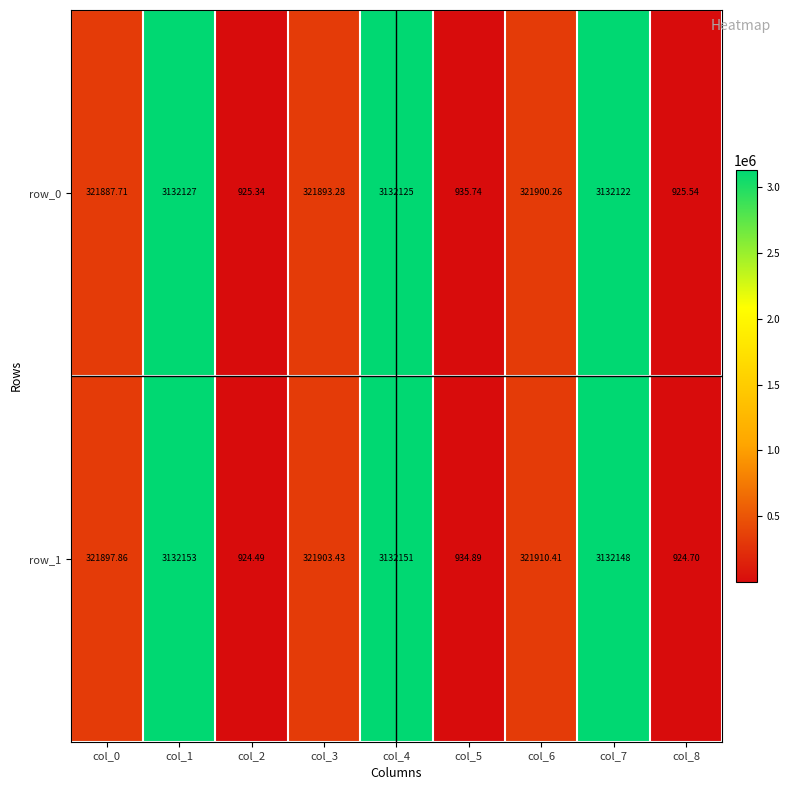

Reading left to right, list all the values displayed in this chart.

row_0: col_0=321887.7	col_1=3132127.0	col_2=925.3	col_3=321893.3	col_4=3132125.0	col_5=935.7	col_6=321900.3	col_7=3132122.0	col_8=925.5
row_1: col_0=321897.9	col_1=3132153.0	col_2=924.5	col_3=321903.4	col_4=3132151.0	col_5=934.9	col_6=321910.4	col_7=3132148.0	col_8=924.7